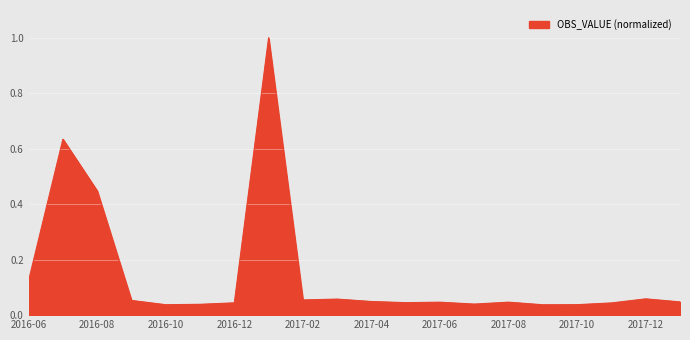

What is the difference between the maximum and minimum values?

1.0